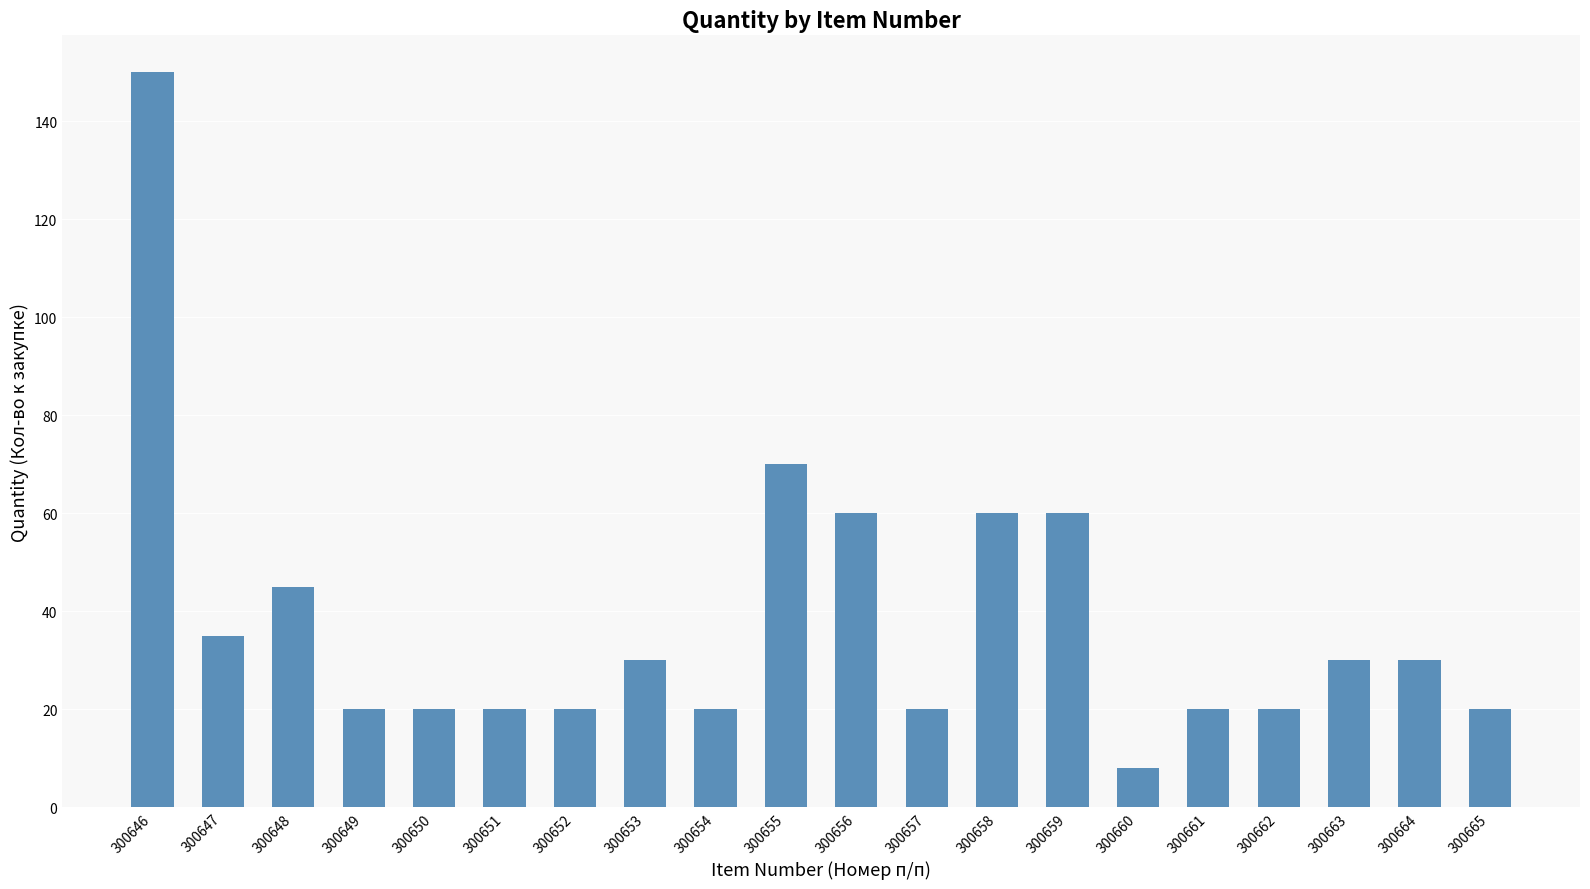

At which category does the chart reach its minimum across all series?

300660